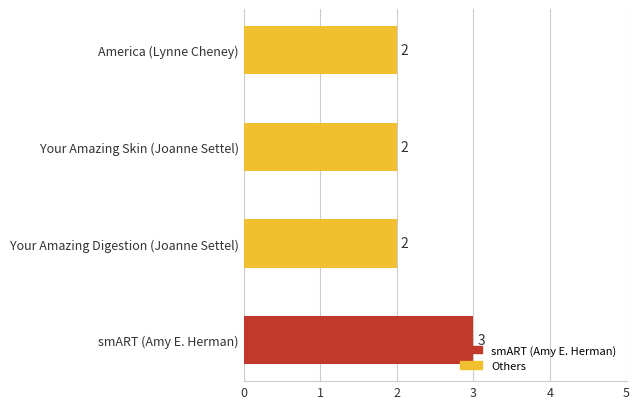

How many values are between 2 and 3?

4